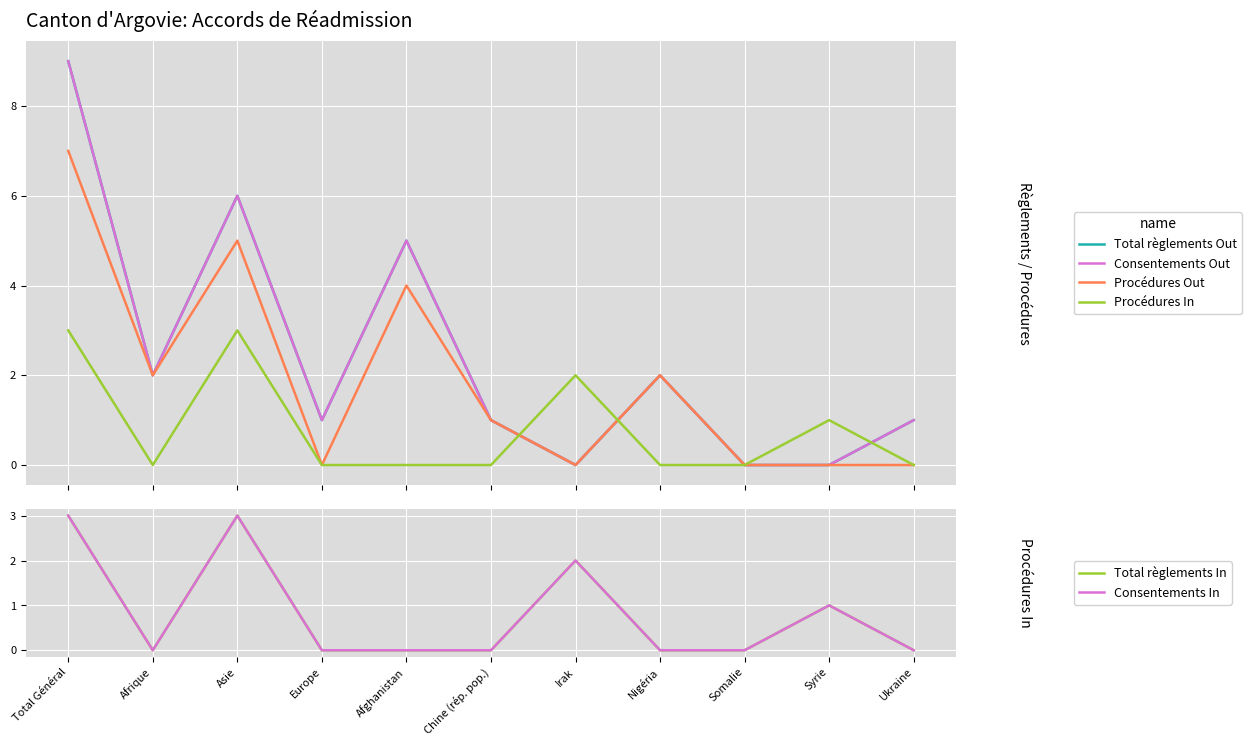

List the labels in order of Procédures In value, largest first.

Total Général, Asie, Irak, Syrie, Afrique, Europe, Afghanistan, Chine (rép. pop.), Nigéria, Somalie, Ukraine